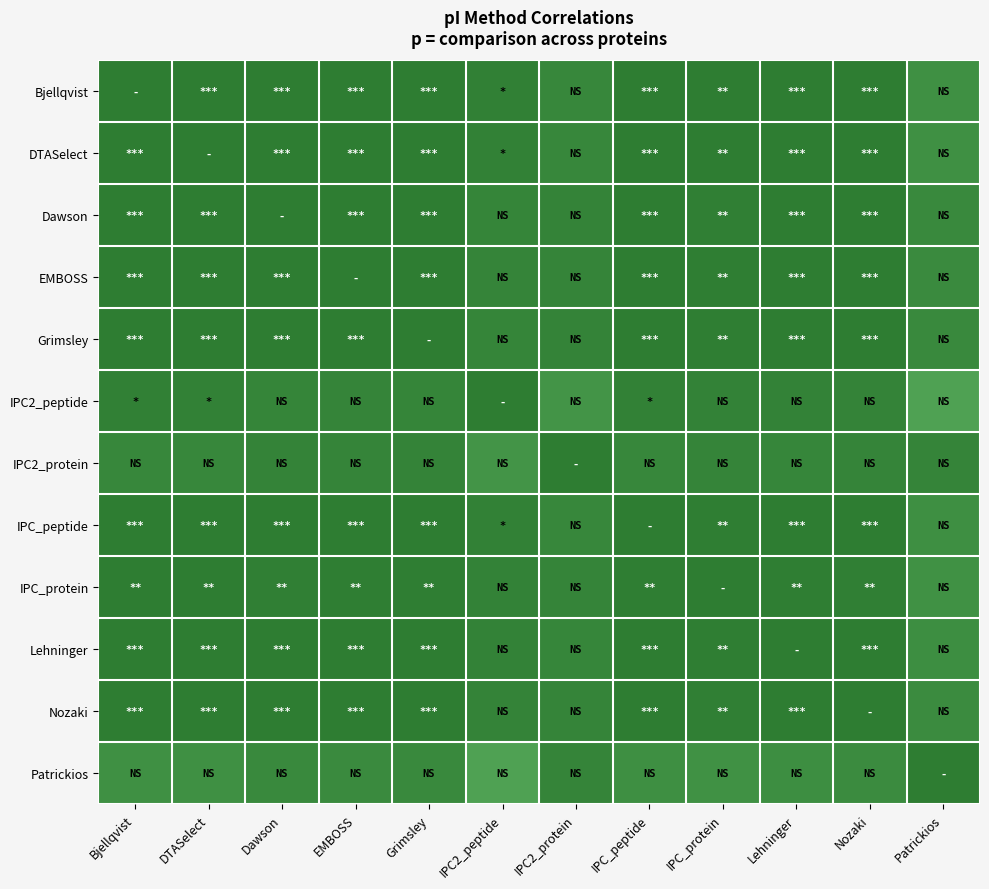

Reading right to left, list all the values displayed in this chart.

Bjellqvist: Patrickios=0.8	Nozaki=1.0	Lehninger=1.0	IPC_protein=1.0	IPC_peptide=1.0	IPC2_protein=0.9	IPC2_peptide=1.0	Grimsley=1.0	EMBOSS=1.0	Dawson=1.0	DTASelect=1.0	Bjellqvist=1.0
DTASelect: Patrickios=0.8	Nozaki=1.0	Lehninger=1.0	IPC_protein=1.0	IPC_peptide=1.0	IPC2_protein=0.9	IPC2_peptide=1.0	Grimsley=1.0	EMBOSS=1.0	Dawson=1.0	DTASelect=1.0	Bjellqvist=1.0
Dawson: Patrickios=0.9	Nozaki=1.0	Lehninger=1.0	IPC_protein=1.0	IPC_peptide=1.0	IPC2_protein=0.9	IPC2_peptide=0.9	Grimsley=1.0	EMBOSS=1.0	Dawson=1.0	DTASelect=1.0	Bjellqvist=1.0
EMBOSS: Patrickios=0.9	Nozaki=1.0	Lehninger=1.0	IPC_protein=1.0	IPC_peptide=1.0	IPC2_protein=0.9	IPC2_peptide=0.9	Grimsley=1.0	EMBOSS=1.0	Dawson=1.0	DTASelect=1.0	Bjellqvist=1.0
Grimsley: Patrickios=0.9	Nozaki=1.0	Lehninger=1.0	IPC_protein=1.0	IPC_peptide=1.0	IPC2_protein=0.9	IPC2_peptide=0.9	Grimsley=1.0	EMBOSS=1.0	Dawson=1.0	DTASelect=1.0	Bjellqvist=1.0
IPC2_peptide: Patrickios=0.7	Nozaki=0.9	Lehninger=0.9	IPC_protein=0.9	IPC_peptide=1.0	IPC2_protein=0.8	IPC2_peptide=1.0	Grimsley=0.9	EMBOSS=0.9	Dawson=0.9	DTASelect=1.0	Bjellqvist=1.0
IPC2_protein: Patrickios=0.9	Nozaki=0.9	Lehninger=0.9	IPC_protein=0.9	IPC_peptide=0.9	IPC2_protein=1.0	IPC2_peptide=0.8	Grimsley=0.9	EMBOSS=0.9	Dawson=0.9	DTASelect=0.9	Bjellqvist=0.9
IPC_peptide: Patrickios=0.8	Nozaki=1.0	Lehninger=1.0	IPC_protein=1.0	IPC_peptide=1.0	IPC2_protein=0.9	IPC2_peptide=1.0	Grimsley=1.0	EMBOSS=1.0	Dawson=1.0	DTASelect=1.0	Bjellqvist=1.0
IPC_protein: Patrickios=0.8	Nozaki=1.0	Lehninger=1.0	IPC_protein=1.0	IPC_peptide=1.0	IPC2_protein=0.9	IPC2_peptide=0.9	Grimsley=1.0	EMBOSS=1.0	Dawson=1.0	DTASelect=1.0	Bjellqvist=1.0
Lehninger: Patrickios=0.9	Nozaki=1.0	Lehninger=1.0	IPC_protein=1.0	IPC_peptide=1.0	IPC2_protein=0.9	IPC2_peptide=0.9	Grimsley=1.0	EMBOSS=1.0	Dawson=1.0	DTASelect=1.0	Bjellqvist=1.0
Nozaki: Patrickios=0.9	Nozaki=1.0	Lehninger=1.0	IPC_protein=1.0	IPC_peptide=1.0	IPC2_protein=0.9	IPC2_peptide=0.9	Grimsley=1.0	EMBOSS=1.0	Dawson=1.0	DTASelect=1.0	Bjellqvist=1.0
Patrickios: Patrickios=1.0	Nozaki=0.9	Lehninger=0.9	IPC_protein=0.8	IPC_peptide=0.8	IPC2_protein=0.9	IPC2_peptide=0.7	Grimsley=0.9	EMBOSS=0.9	Dawson=0.9	DTASelect=0.8	Bjellqvist=0.8